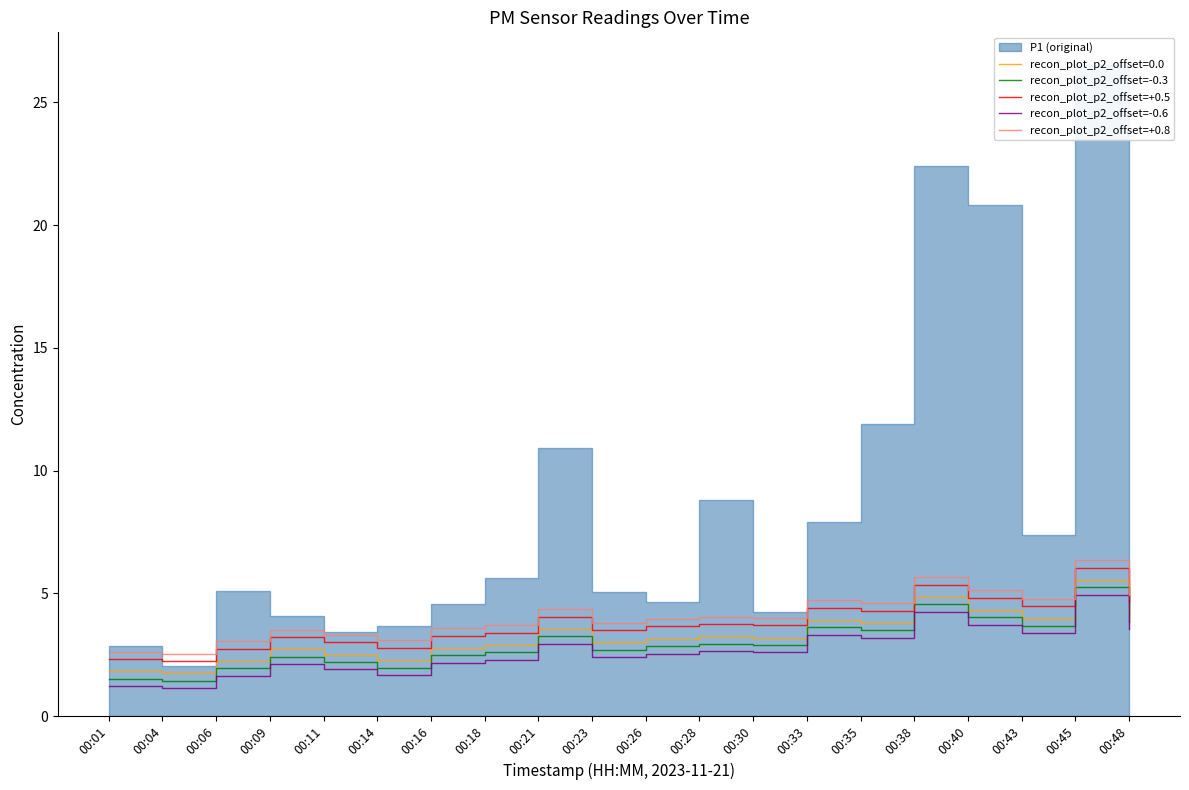

What is the difference between the maximum and minimum values in the recon_plot_p2_offset=+0.8 series?

3.8